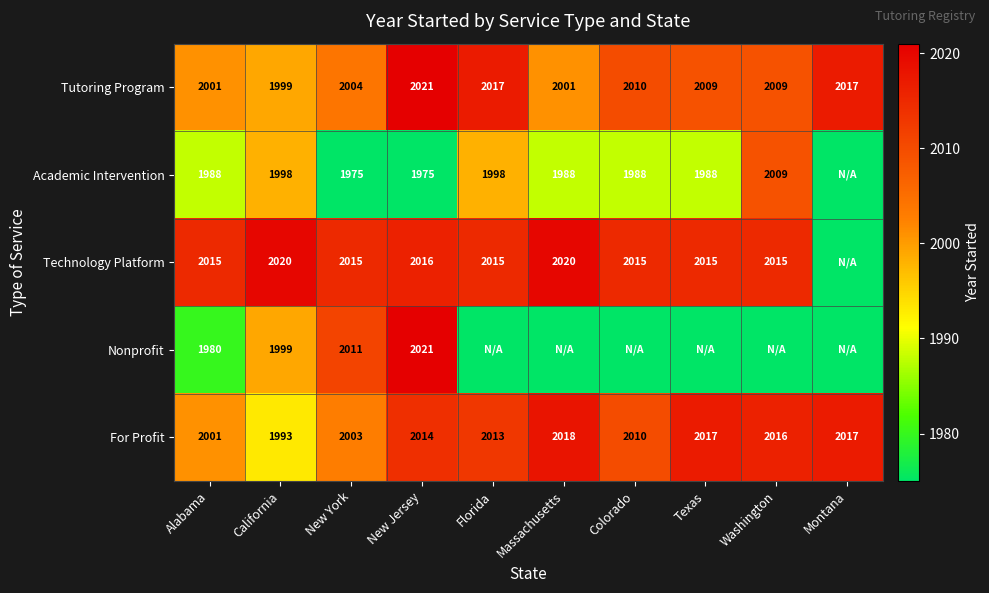

At which category is the sum across all series the highest?

New Jersey